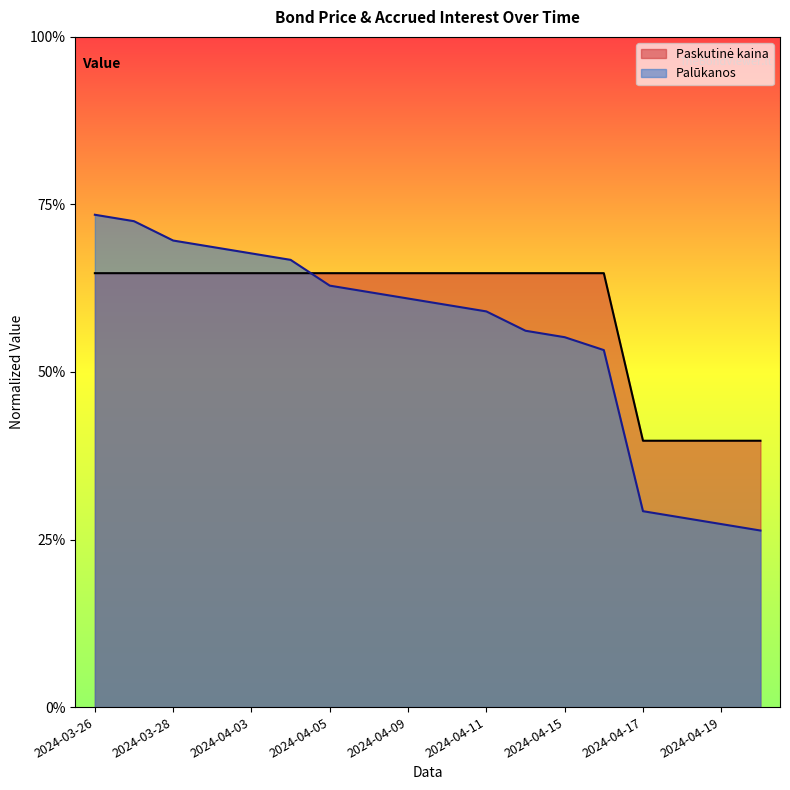

How many lines are shown in the chart?

2